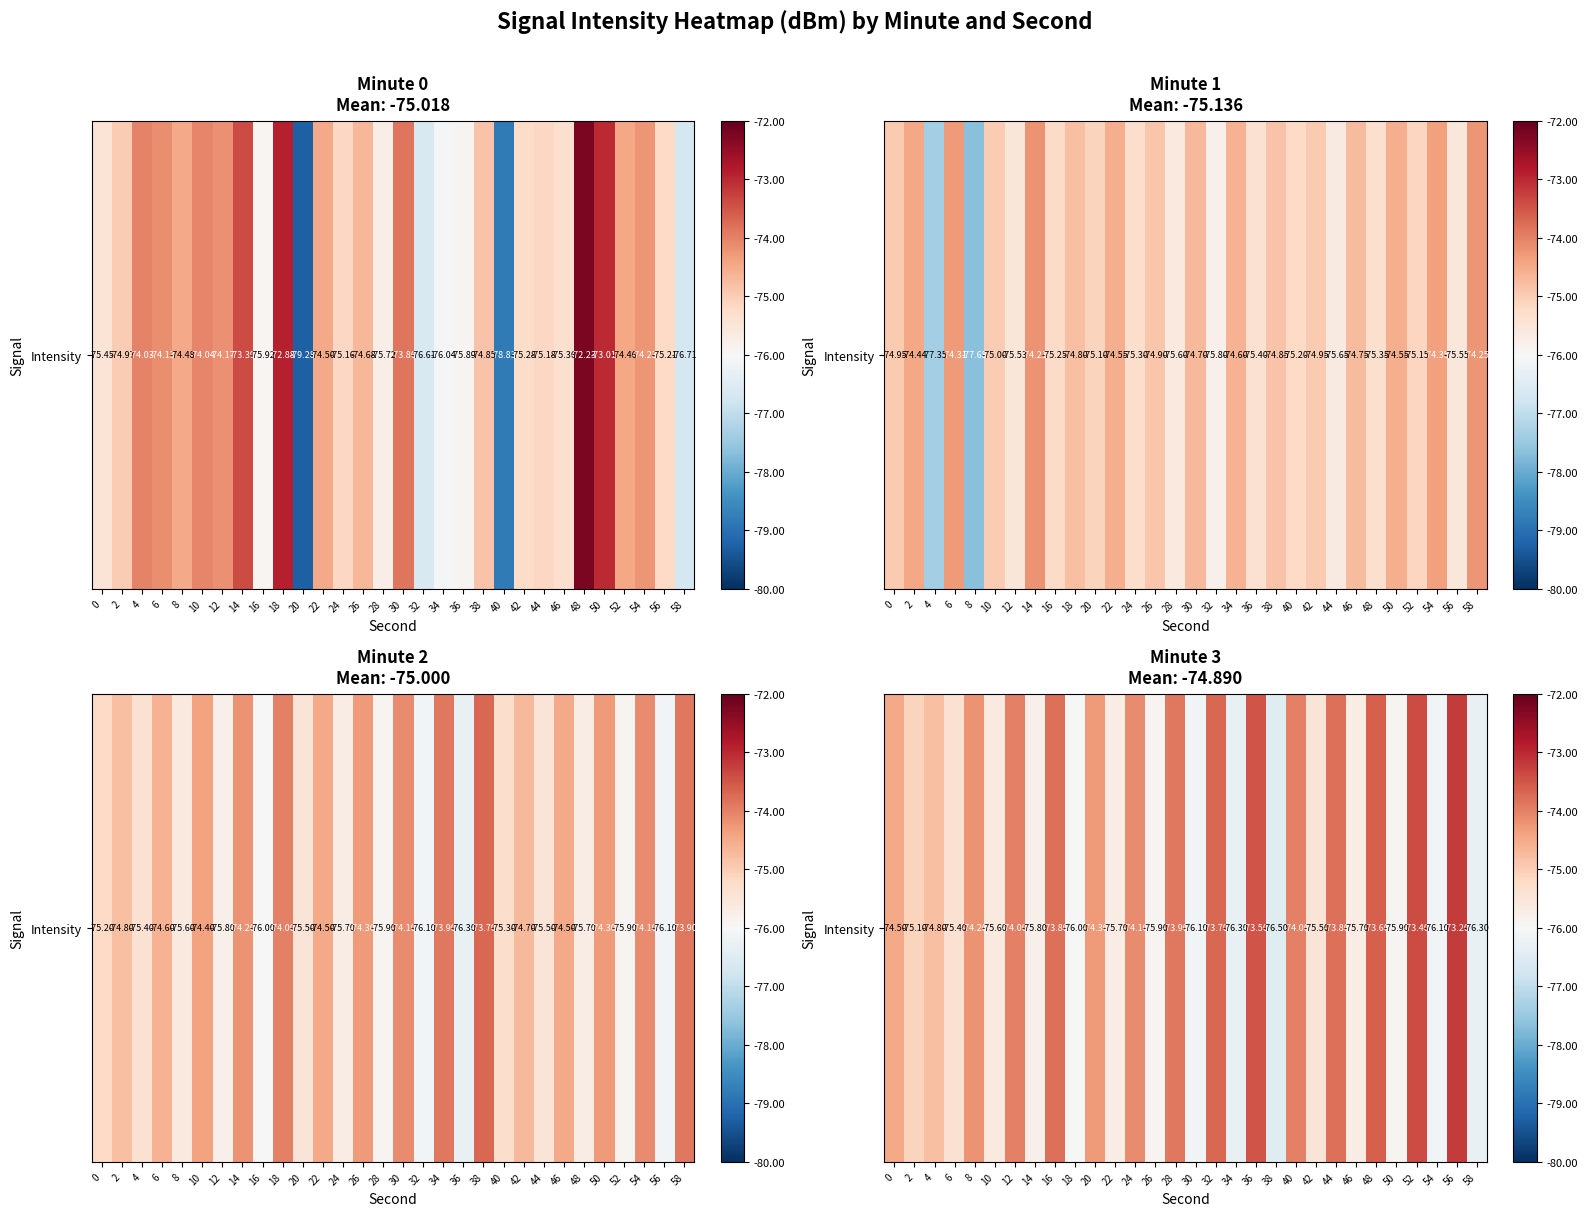

The chart shows a value of -74.0 at 40. True or false?

True